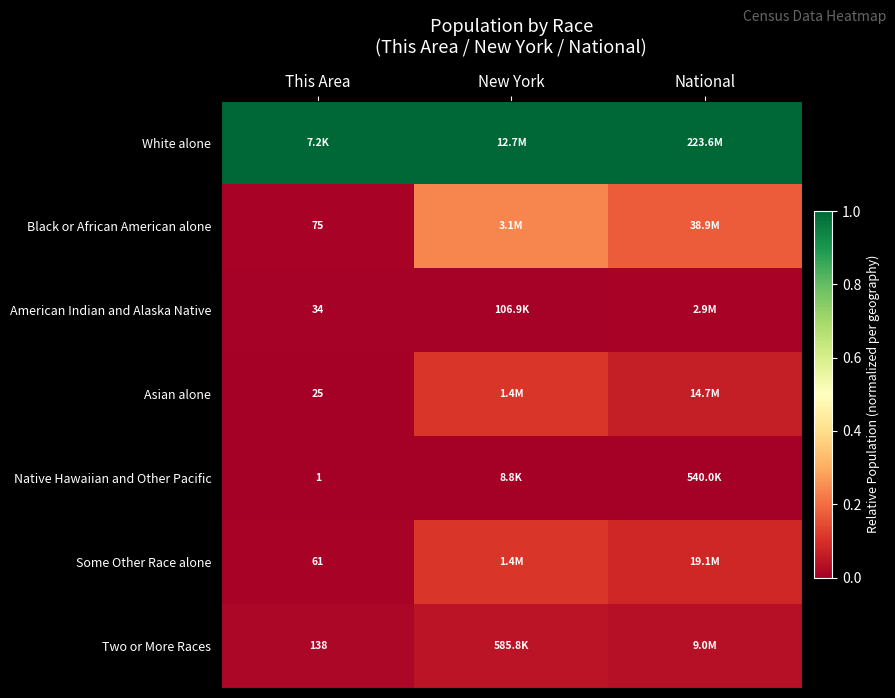

The value of Black or African American alone at National is 0.2. True or false?

True